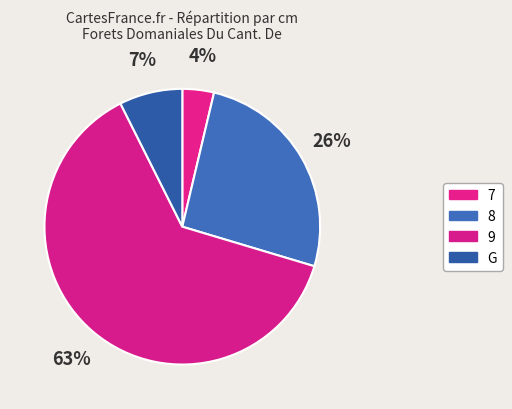

To the nearest percent, what portion does 9 represent?

63%